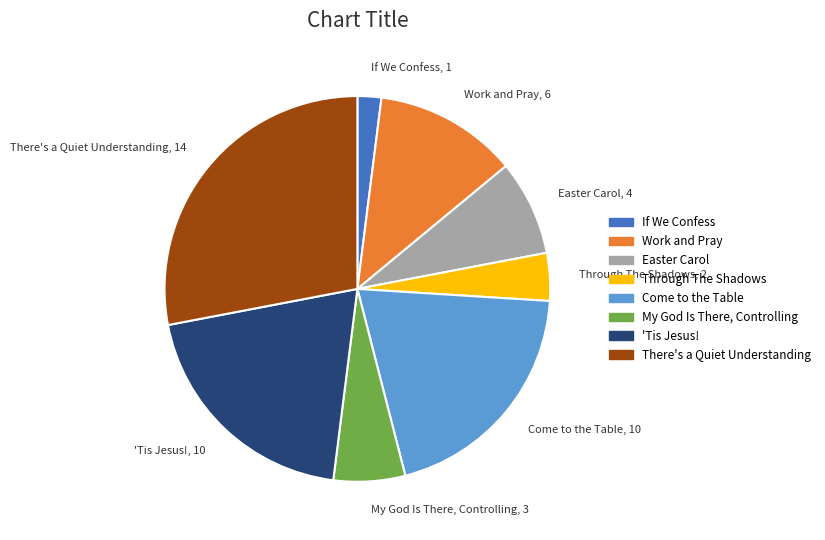

Is it true that My God Is There, Controlling is 20% of the pie?

False